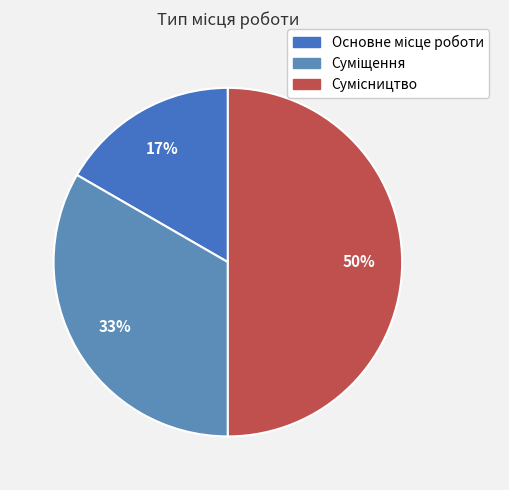

What is the change in value from Суміщення to Сумісництво?

+1